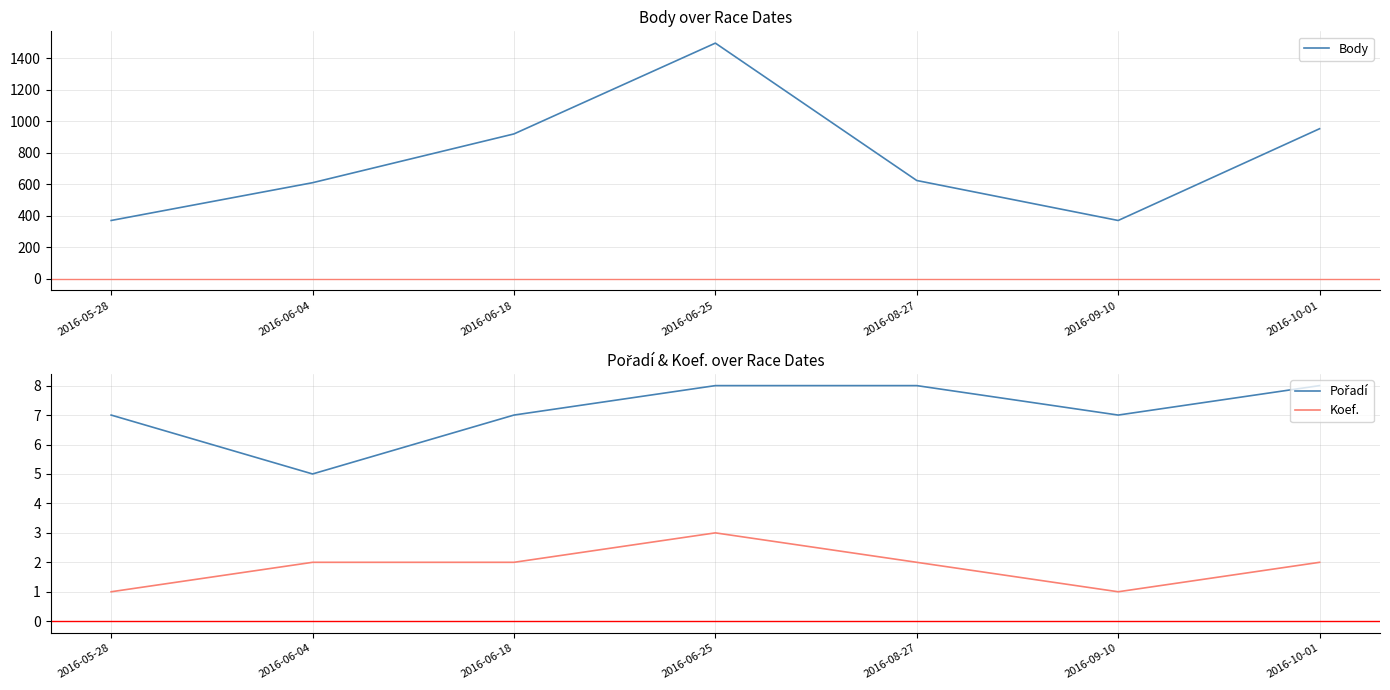

At which label does Koef. first exceed 2?

2016-06-25